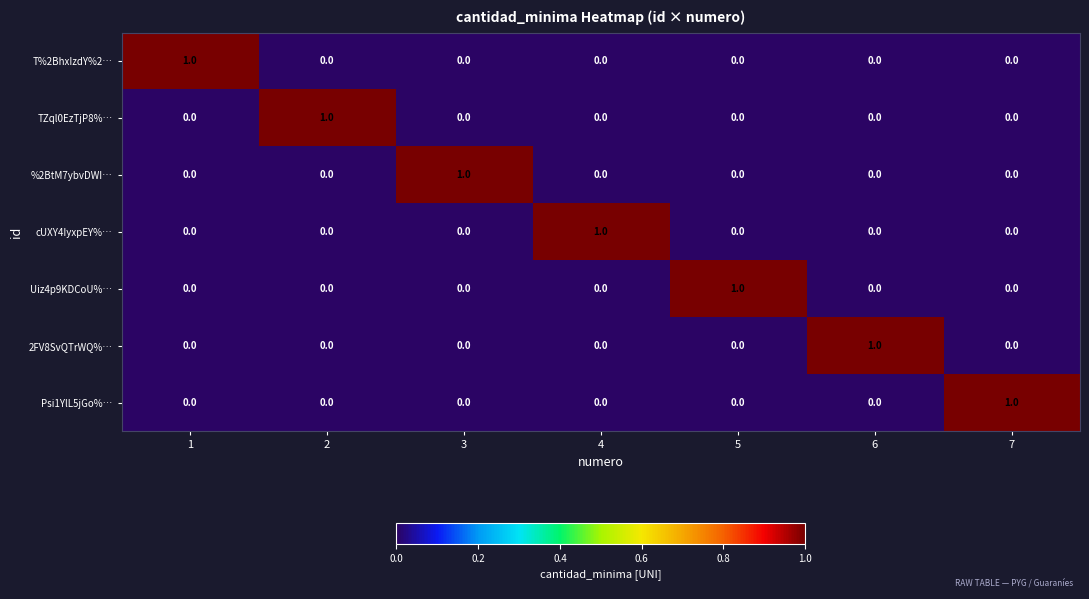

The cUXY4IyxpEY%… series shows 0 at 2. True or false?

True